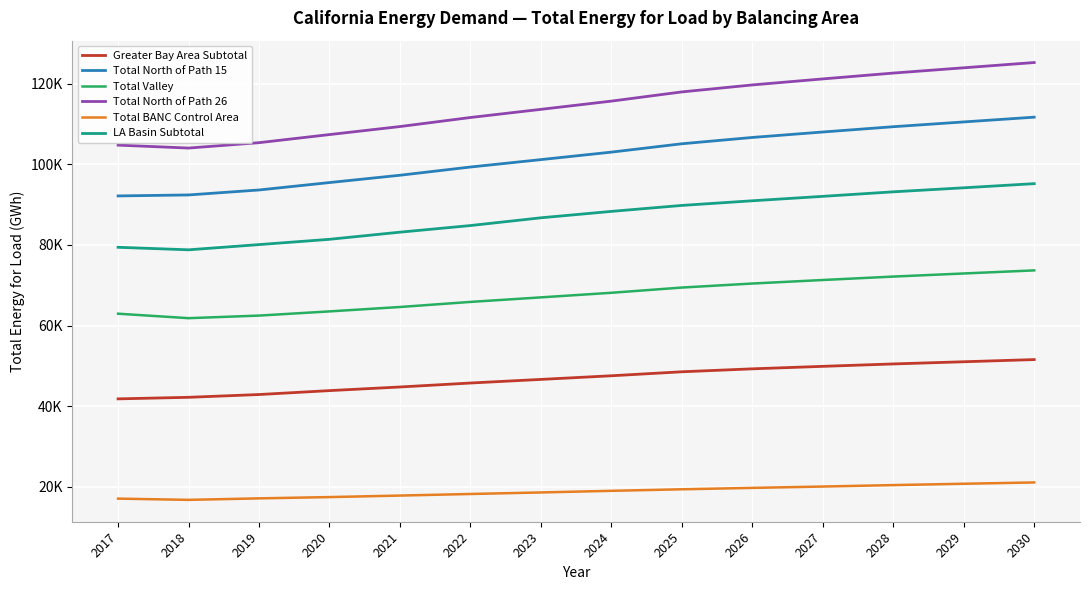

Is this an area chart (filled region under the line)?

No